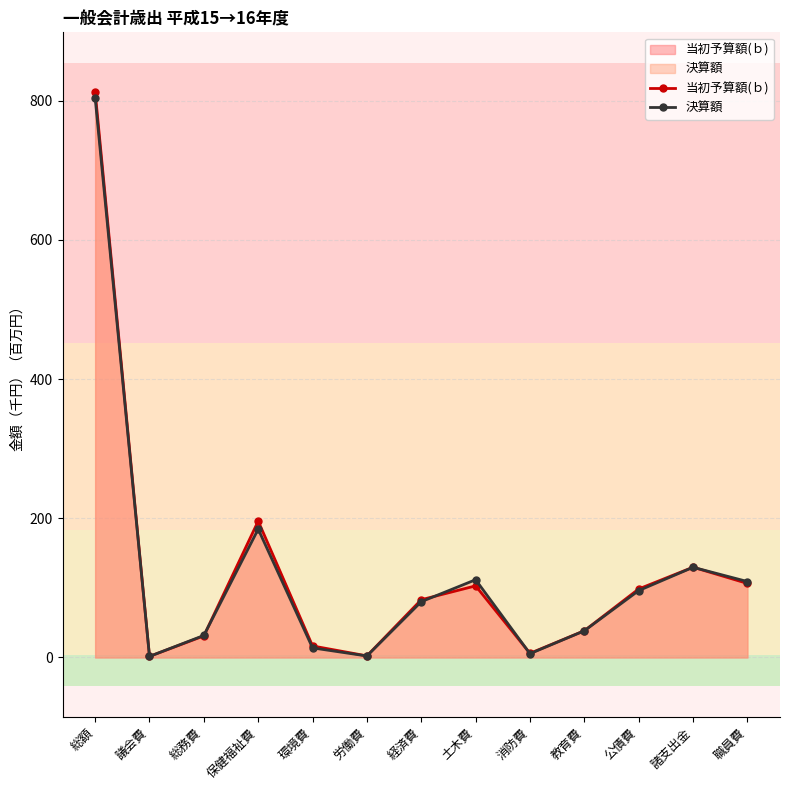

Which category has the highest value in the 当初予算額(ｂ) series?

総額